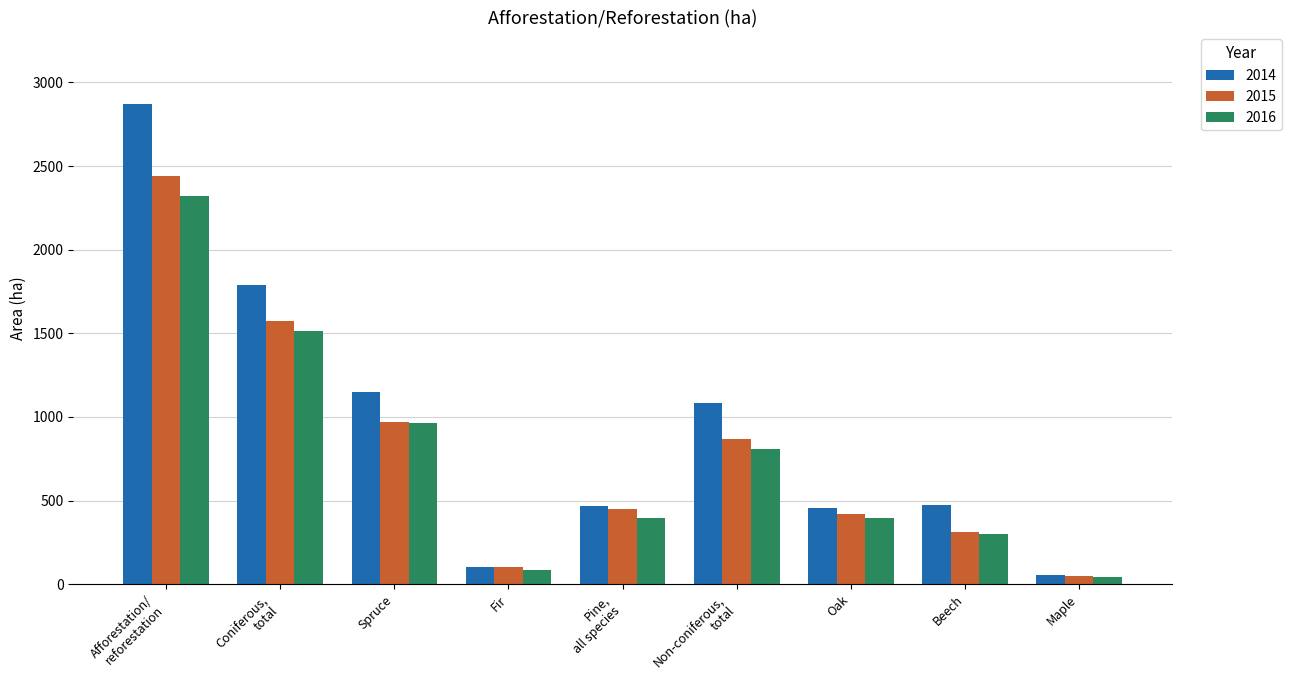

Which category has the highest value in the 2015 series?

Afforestation/
reforestation